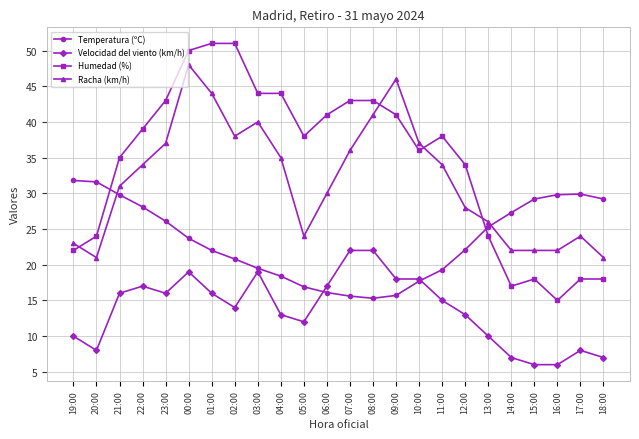

What is the difference between the maximum and second lowest values in the Racha (km/h) series?

27.0